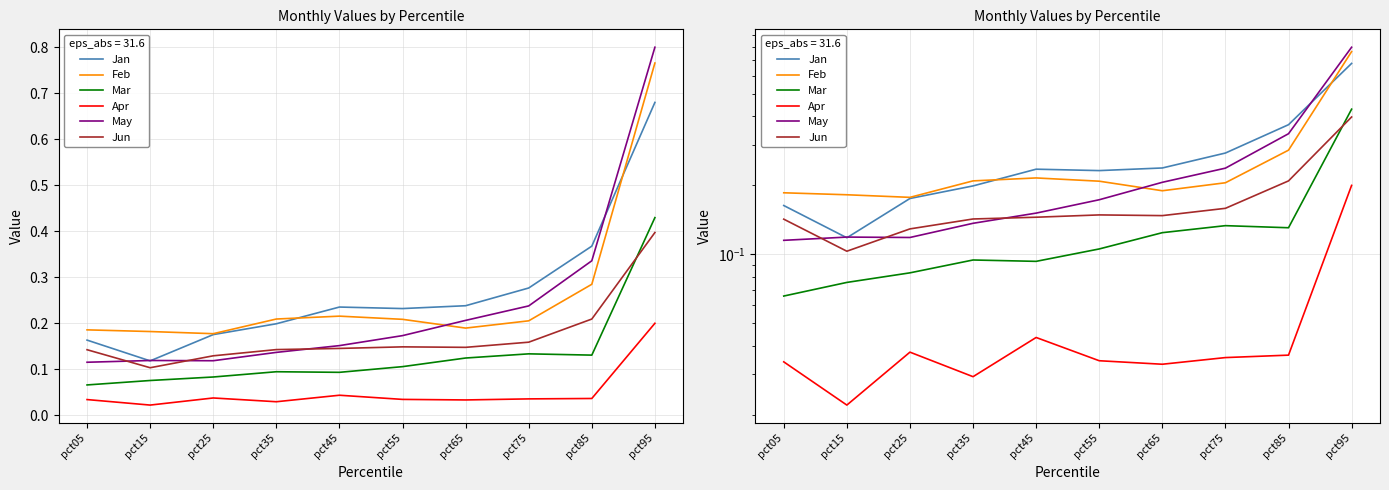

Reading left to right, list all the values displayed in this chart.

Jan: 0.2	0.1	0.2	0.2	0.2	0.2	0.2	0.3	0.4	0.7
Feb: 0.2	0.2	0.2	0.2	0.2	0.2	0.2	0.2	0.3	0.8
Mar: 0.1	0.1	0.1	0.1	0.1	0.1	0.1	0.1	0.1	0.4
Apr: 0.0	0.0	0.0	0.0	0.0	0.0	0.0	0.0	0.0	0.2
May: 0.1	0.1	0.1	0.1	0.2	0.2	0.2	0.2	0.3	0.8
Jun: 0.1	0.1	0.1	0.1	0.1	0.1	0.1	0.2	0.2	0.4